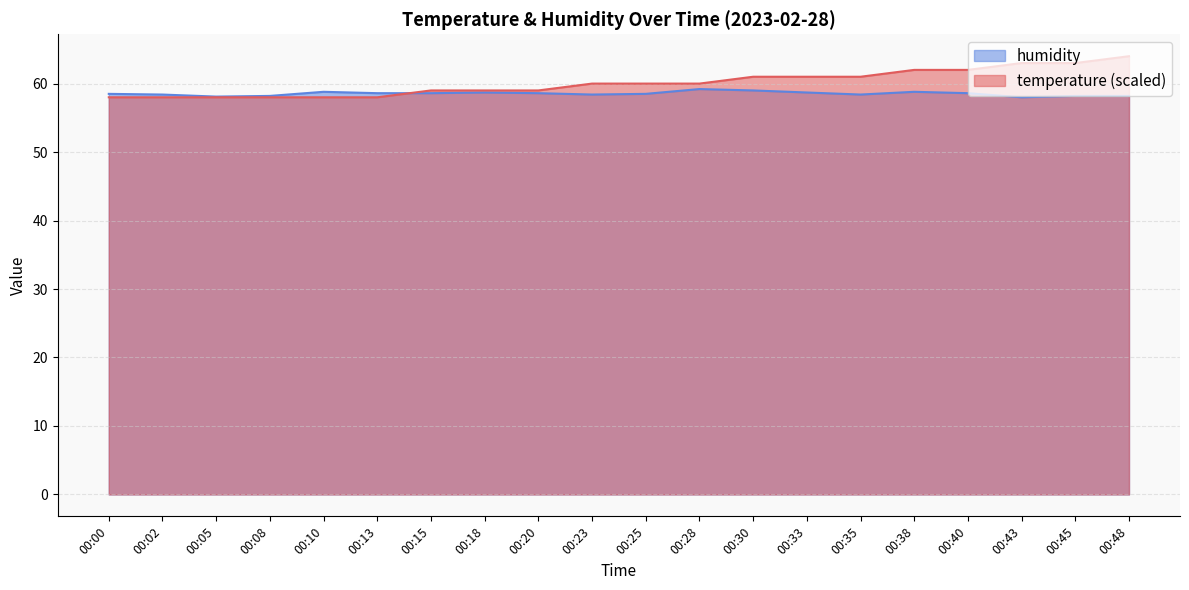

What is the spread (max minus min) of values at 00:25?

1.5